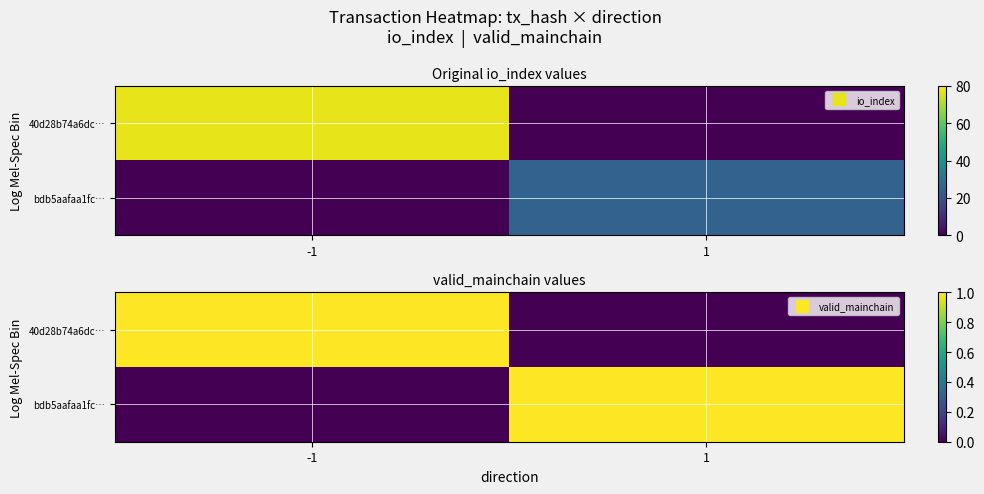

Which series has the widest spread of values?

40d28b74a6dc…